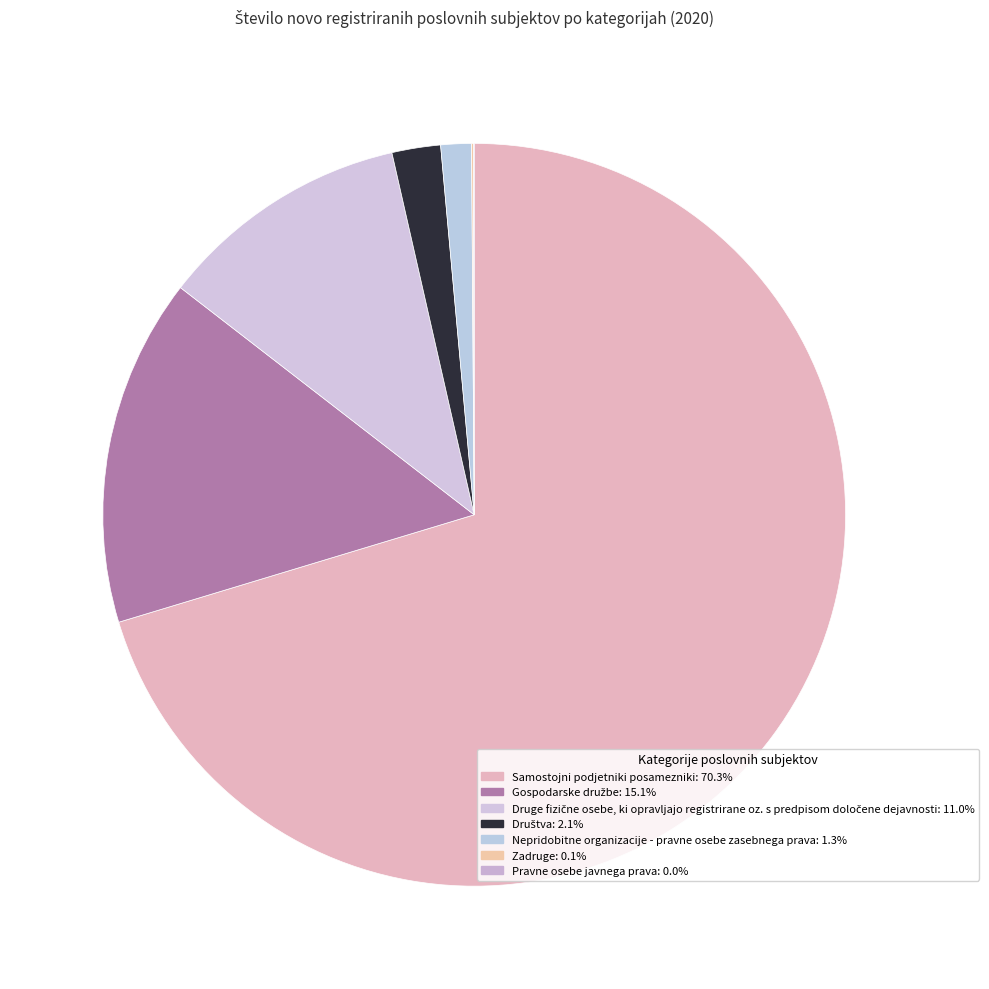

How many slices are in this pie chart?

7